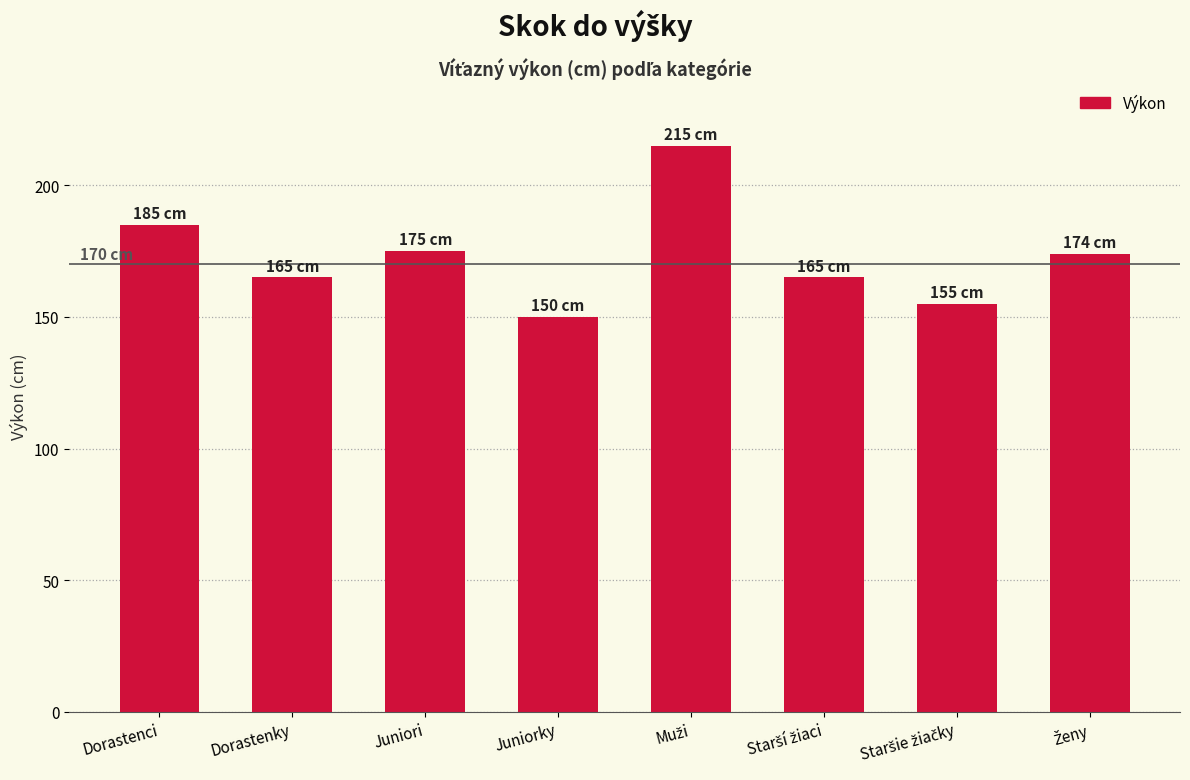

Reading right to left, transcribe all the data shown in this chart.

174	155	165	215	150	175	165	185